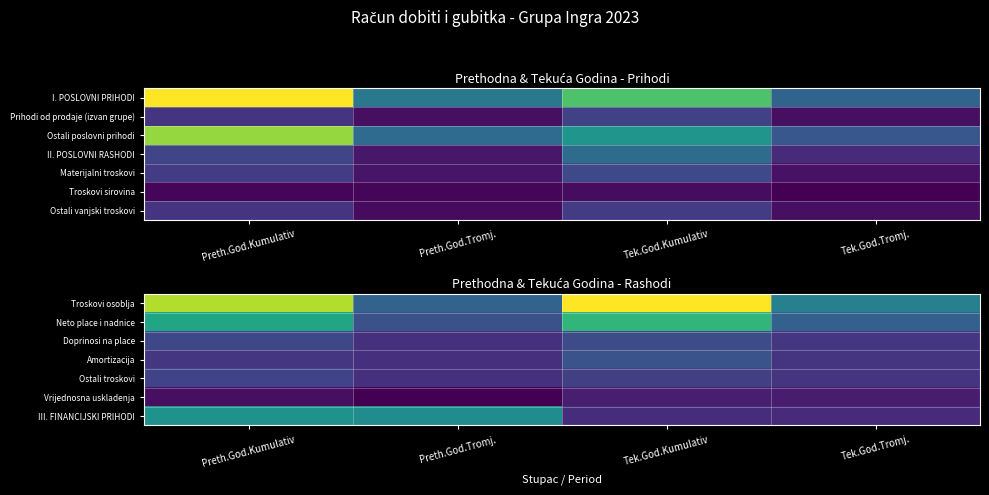

At how many categories does at least one series exceed 132620?

4